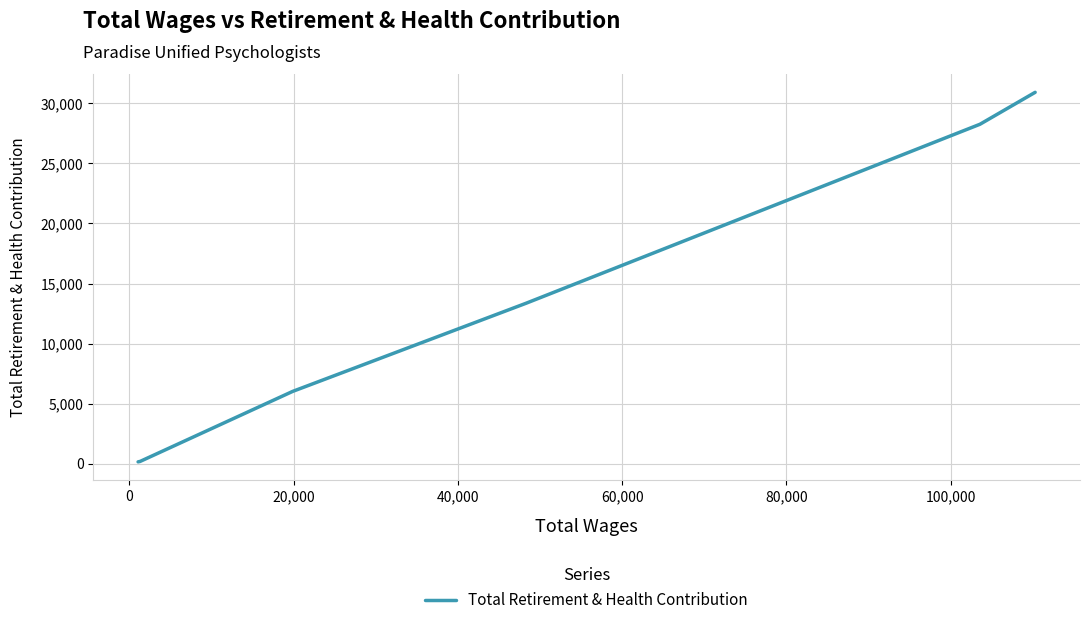

How many values are below 13350?

3